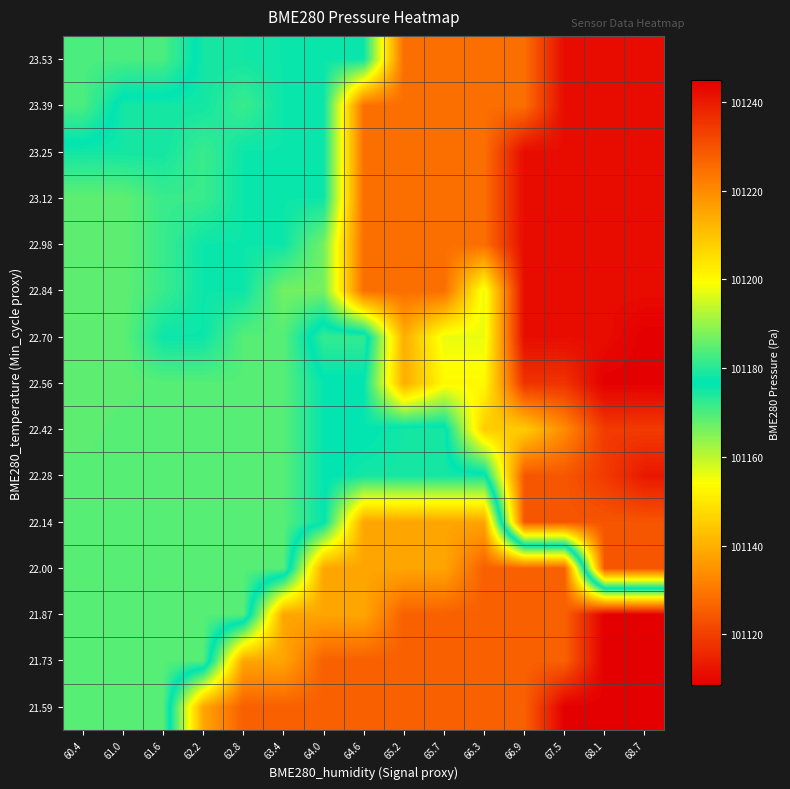

What is the total value across all series at 68.1?

1518194.0